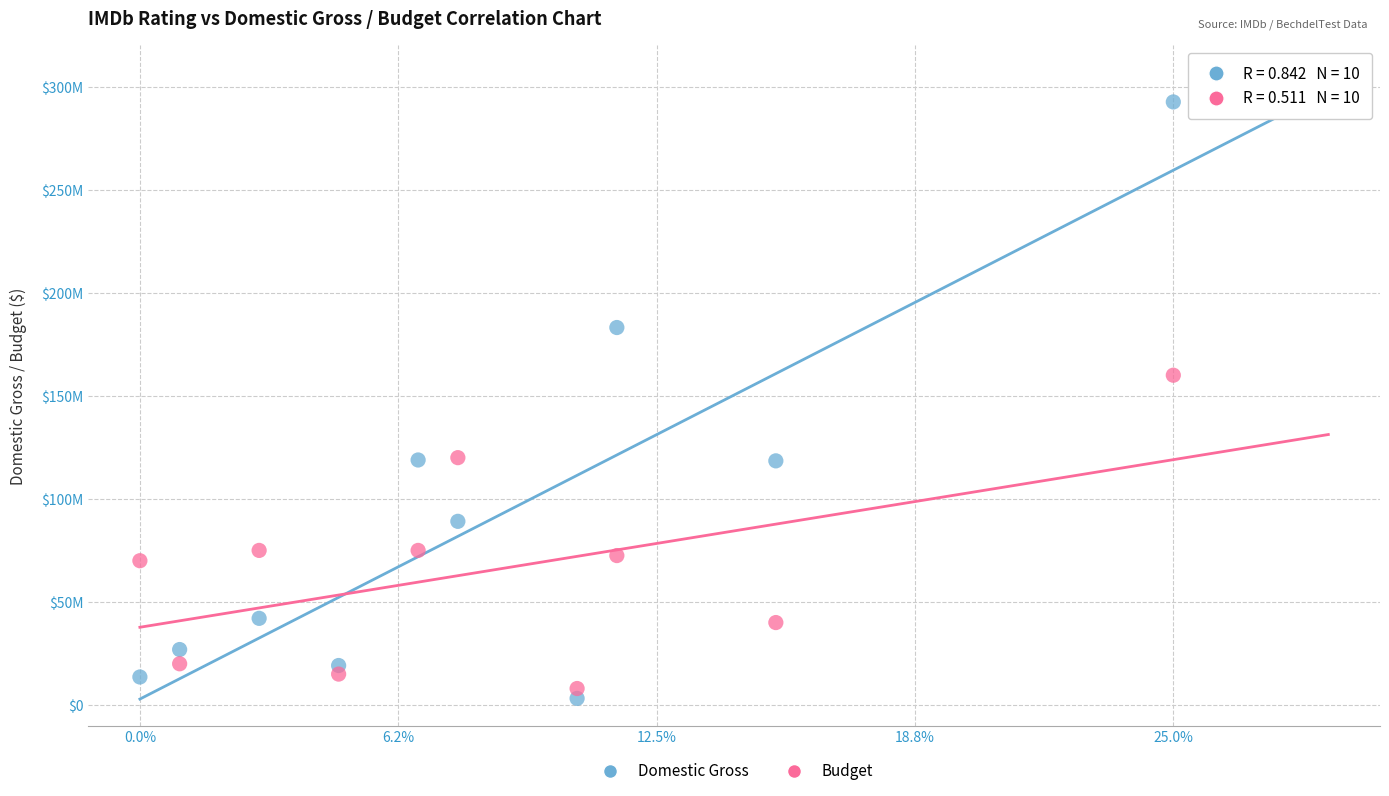

Which series has the largest Y range (max minus min)?

Domestic Gross